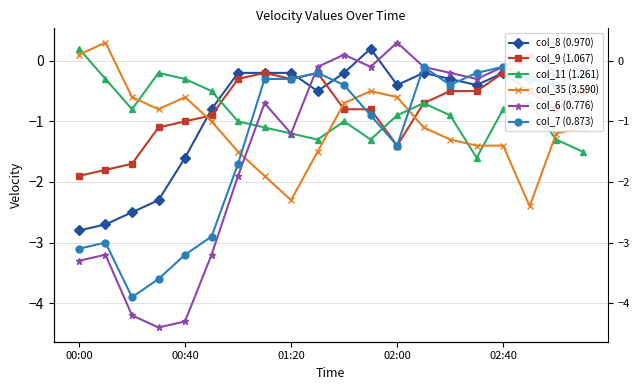

What is the smallest value displayed?

-4.4